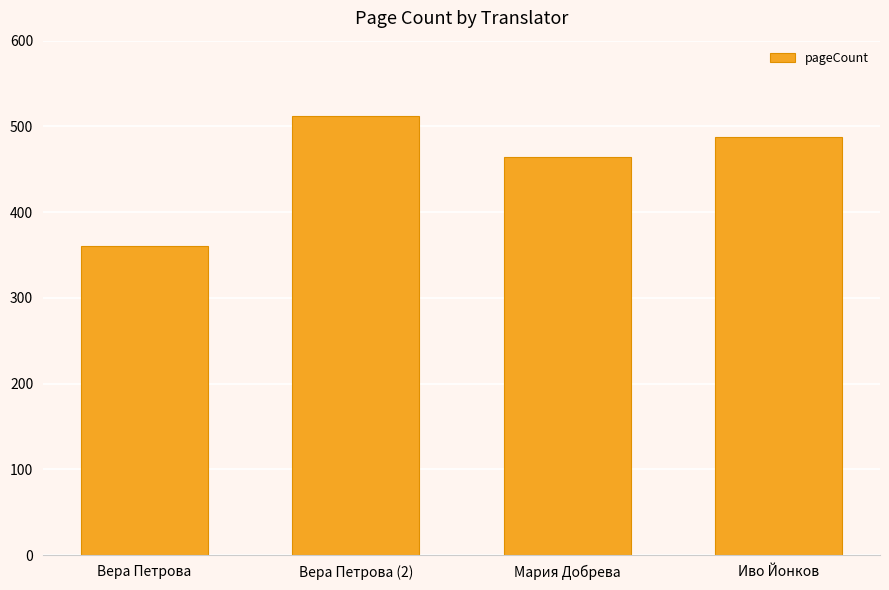

What is the value of the 4th bar from the left?

488